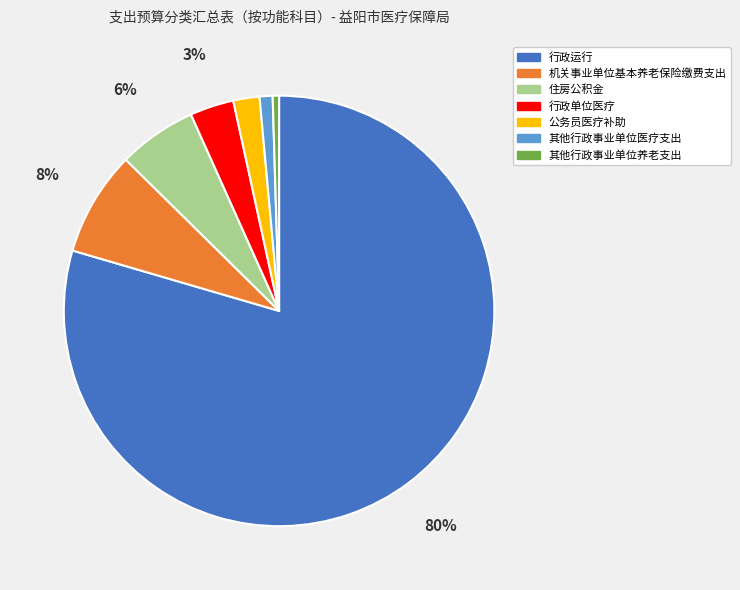

Count the number of slices in the pie.

7